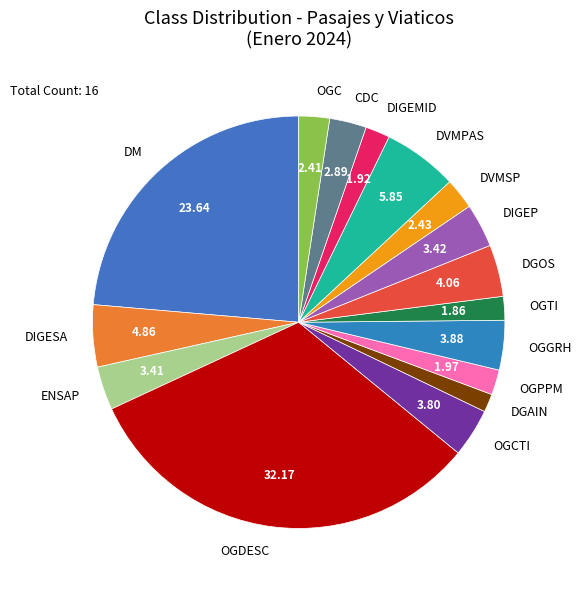

True or false: DM accounts for 14% of the total.

False